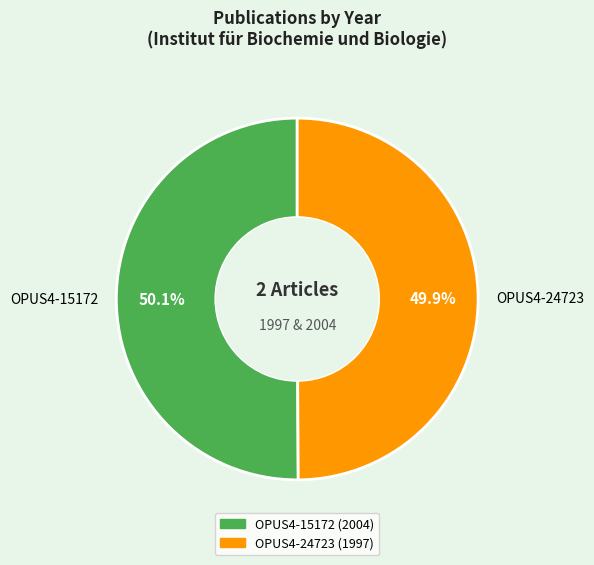

To the nearest percent, what percentage of the pie is OPUS4-15172?

50%